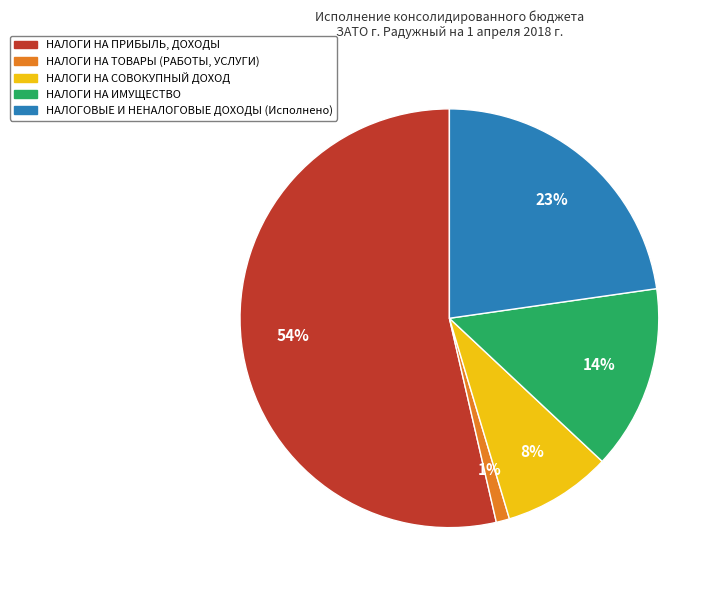

To the nearest percent, what portion does НАЛОГОВЫЕ И НЕНАЛОГОВЫЕ ДОХОДЫ (Исполнено) represent?

23%